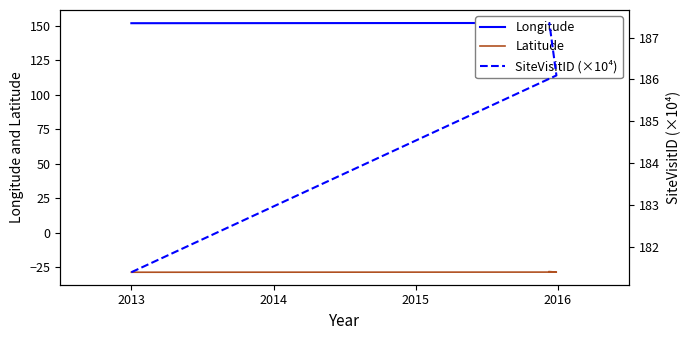

Between 2013 and 2015, which series saw the biggest shift?

SiteVisitID (×10⁴)